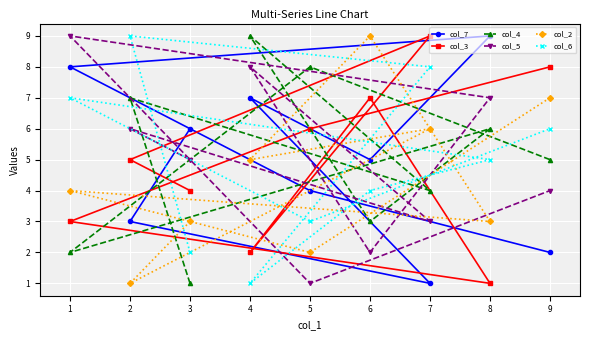

What is the difference between the maximum and minimum values in the col_4 series?

8